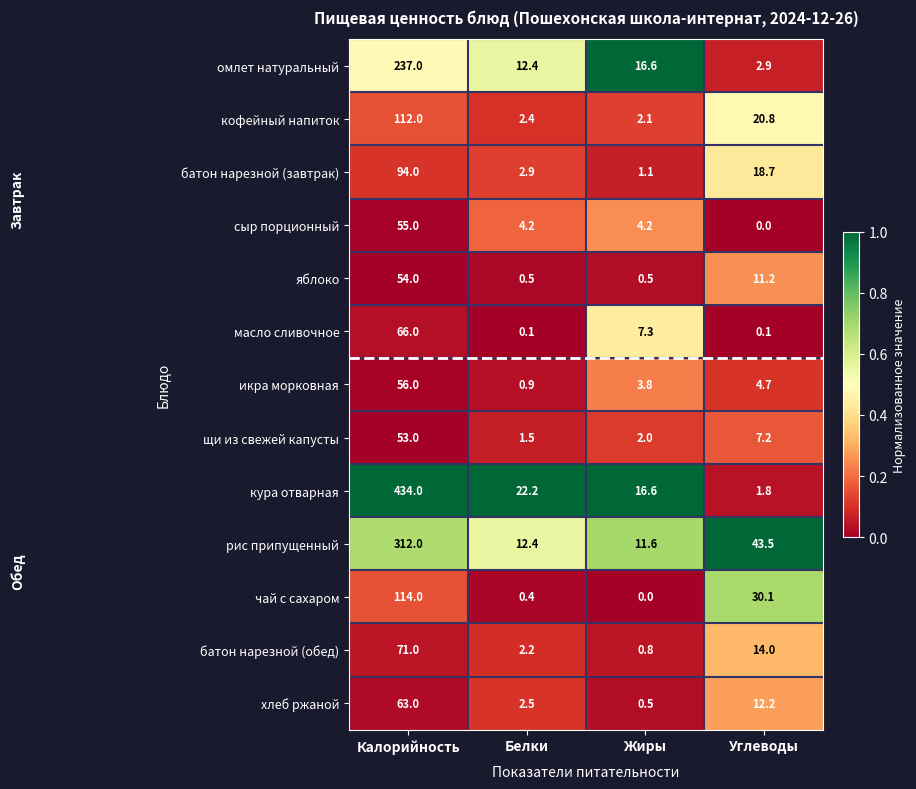

Is it true that омлет натуральный equals 237.0 at Калорийность?

True